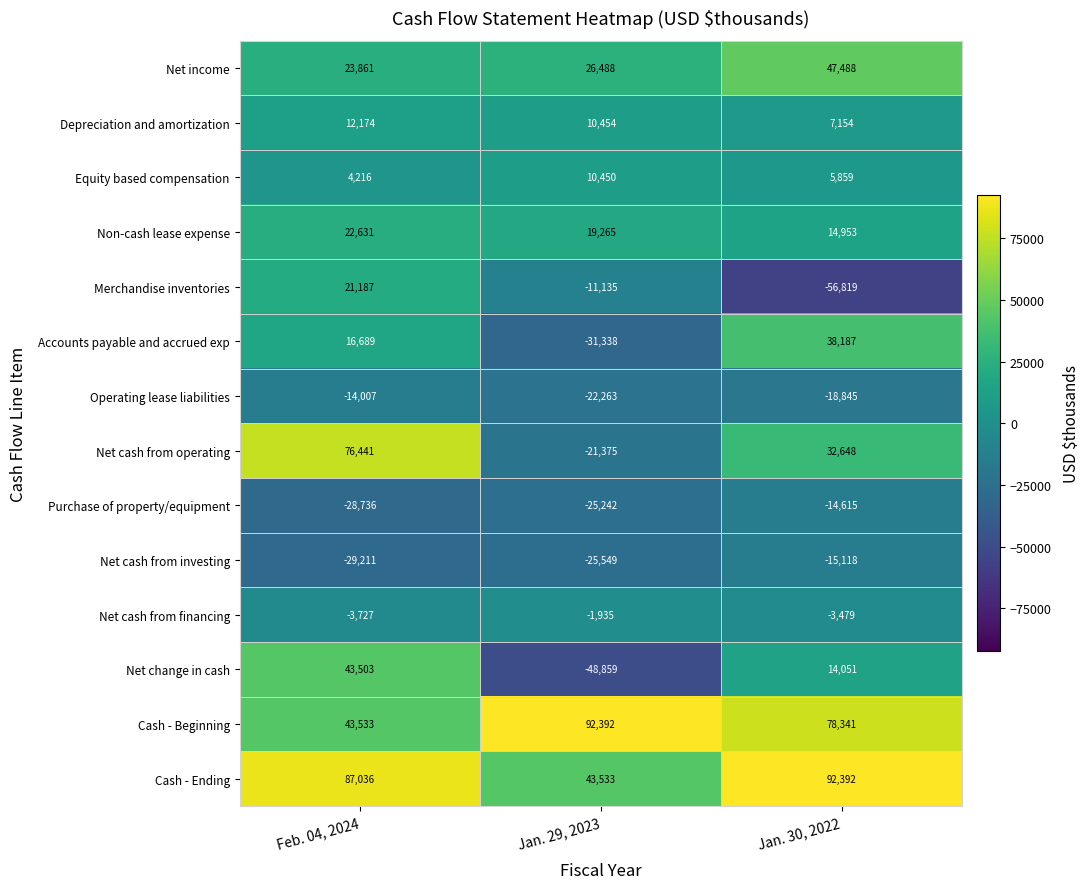

What is the minimum value shown in the chart?

-56819